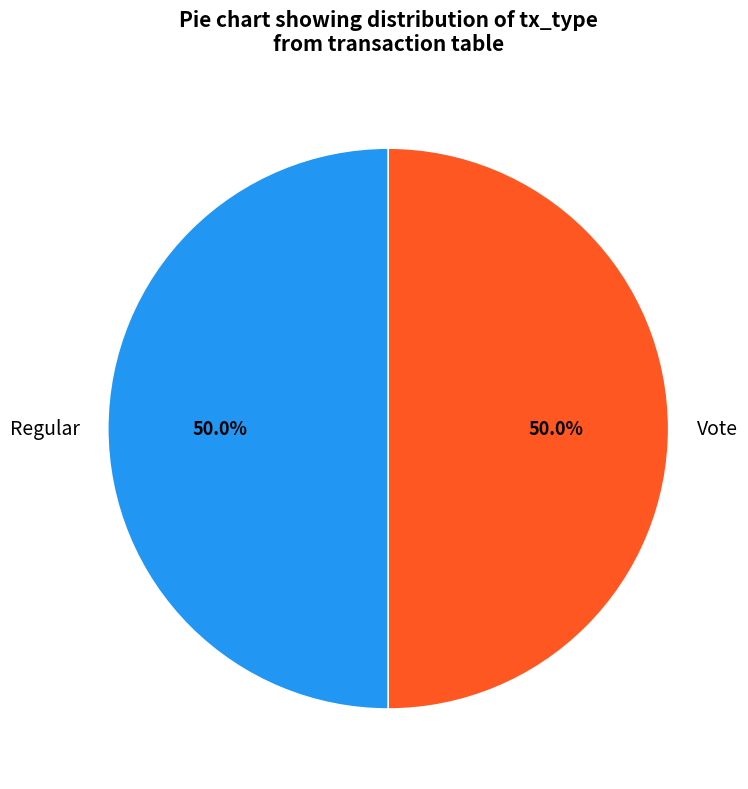

Approximately how many times larger is the value at Regular compared to Vote?

1.0